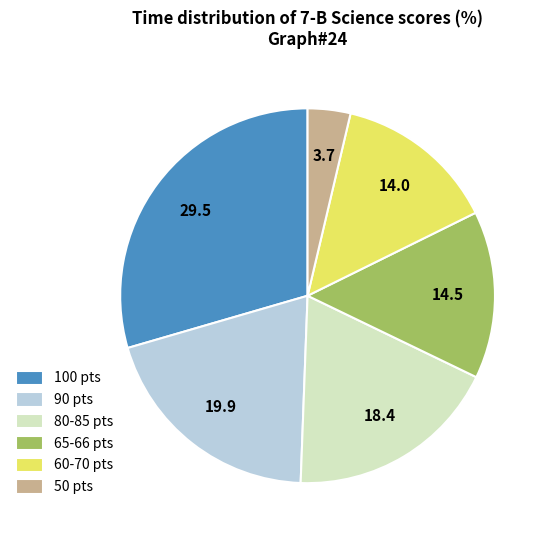

Do 80-85 pts and 90 pts together represent more than half of the pie?

No